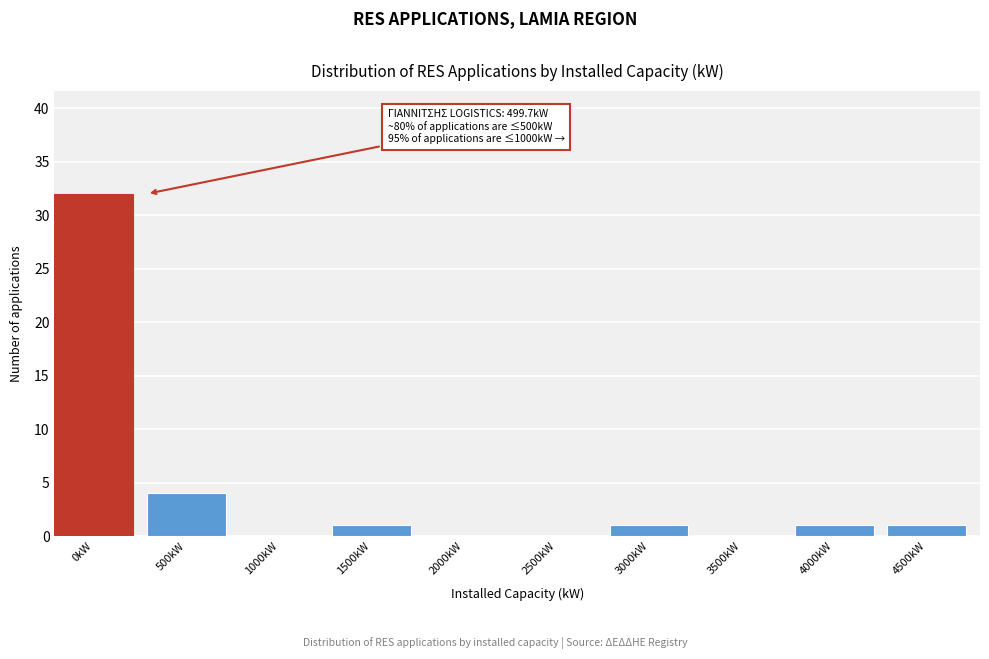

Reading left to right, what are all the values shown in this chart?

0kW=32	500kW=4	1000kW=0	1500kW=1	2000kW=0	2500kW=0	3000kW=1	3500kW=0	4000kW=1	4500kW=1